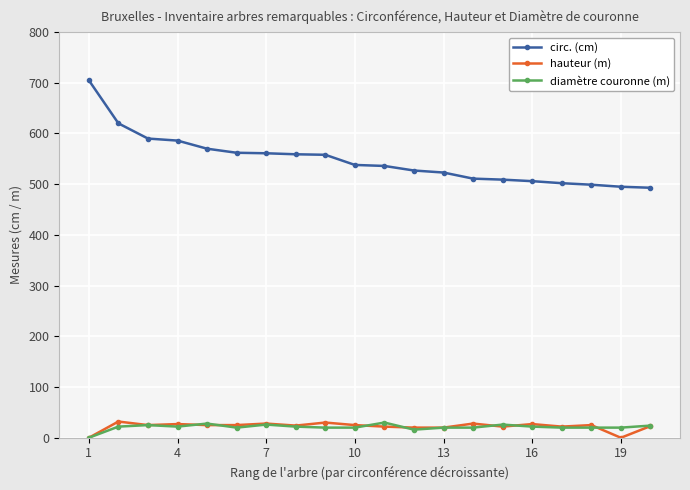

At how many categories does at least one series exceed 306?

20